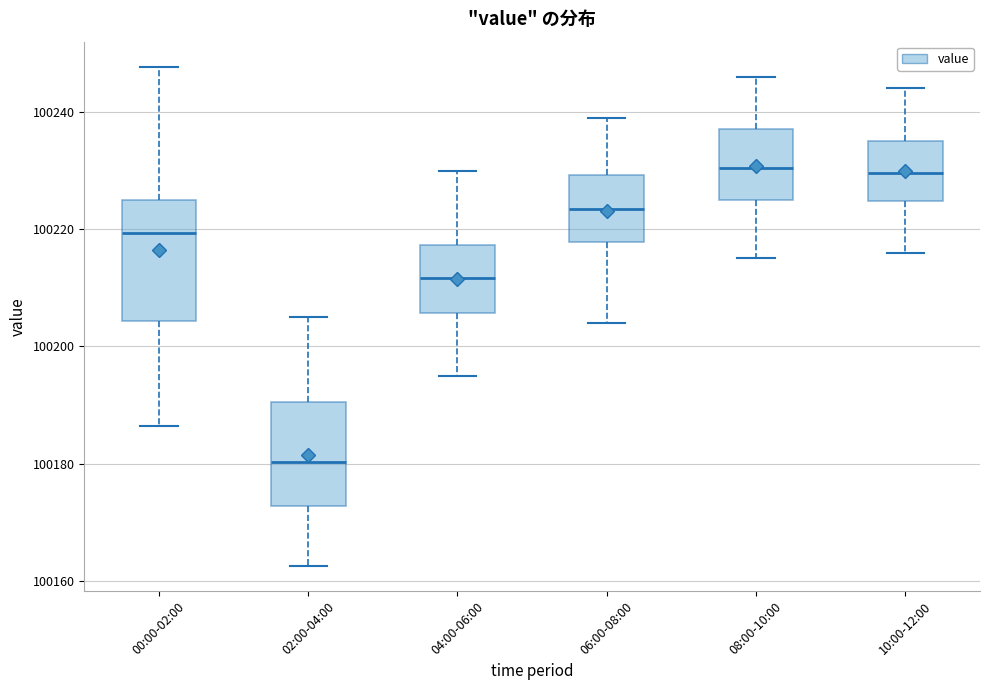

Comparing the boxes themselves (not the whiskers), which one is the tallest?

00:00-02:00